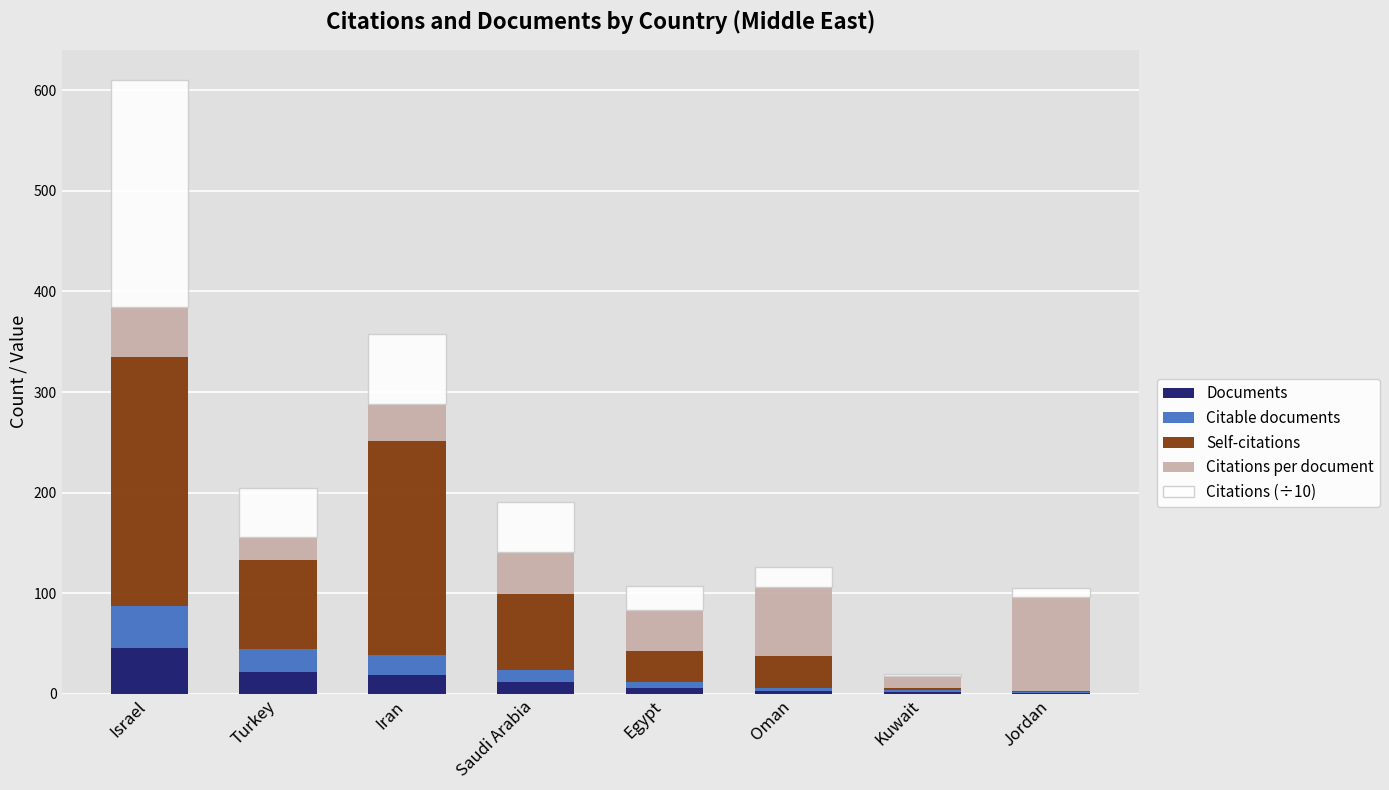

At which category is the sum across all series the highest?

Israel